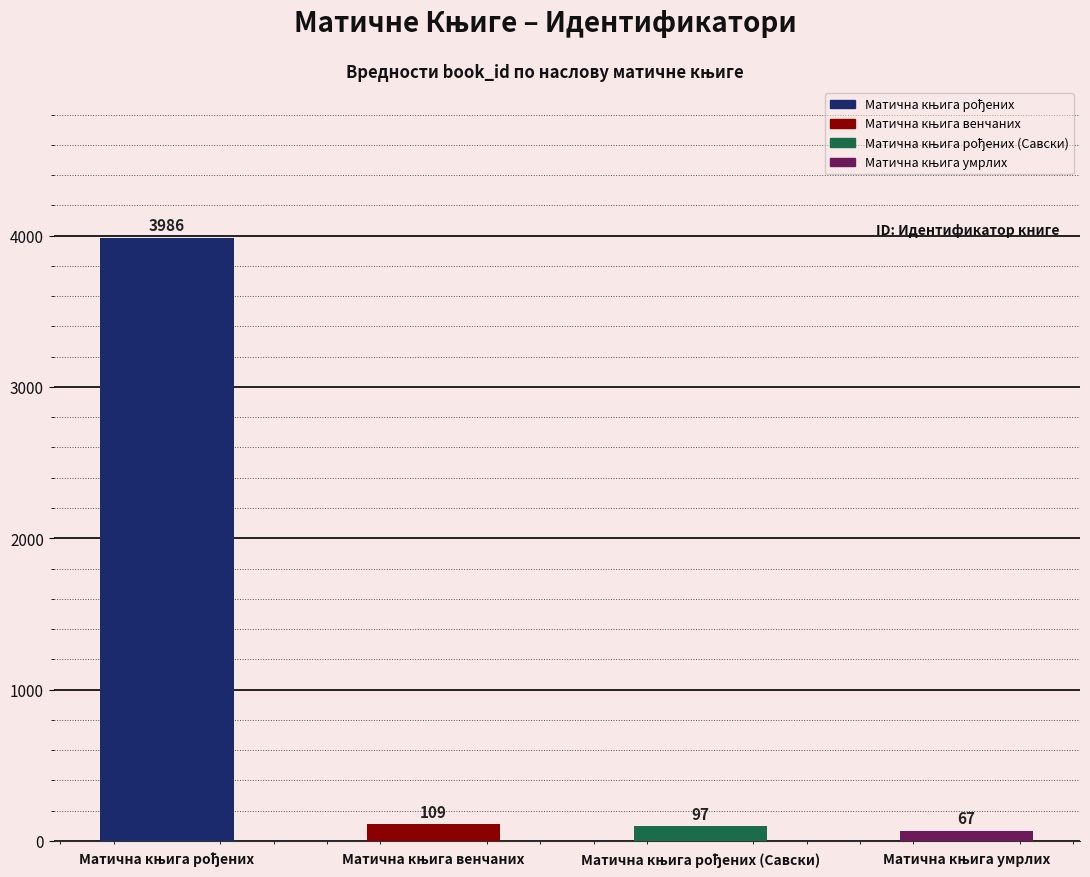

What is the minimum value shown in the chart?

67